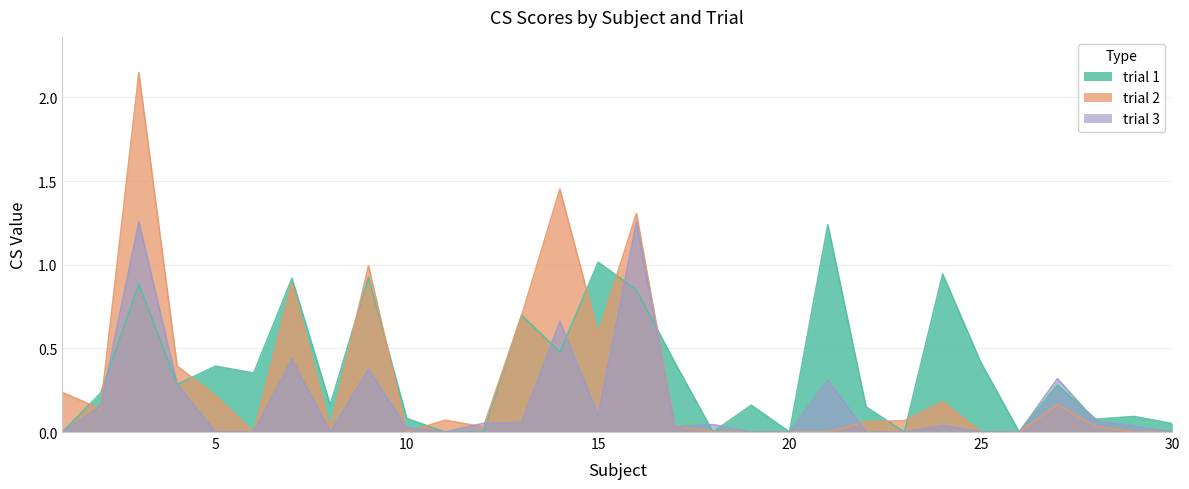

Is it true that trial 3 equals 0.3 at 7?

False